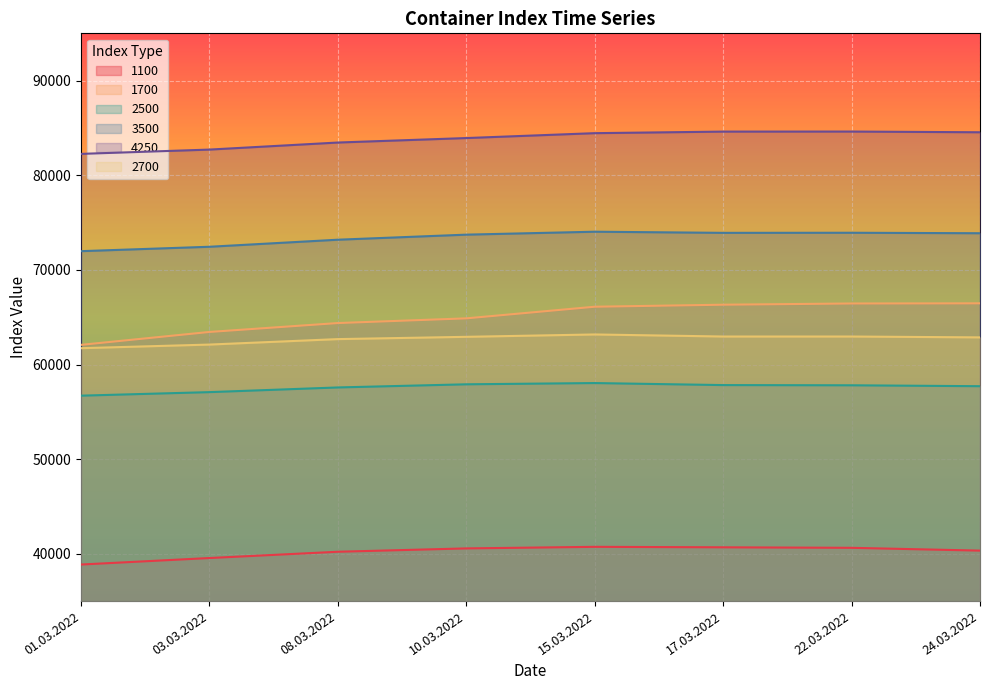

Between 10.03.2022 and 24.03.2022, which series saw the biggest shift?

1700